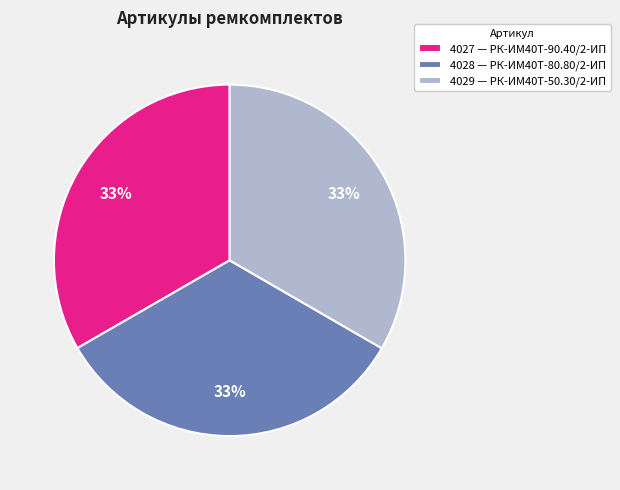

Combined, do 4028 — РК-ИМ40T-80.80/2-ИП and 4027 — РК-ИМ40T-90.40/2-ИП account for over 50%?

Yes